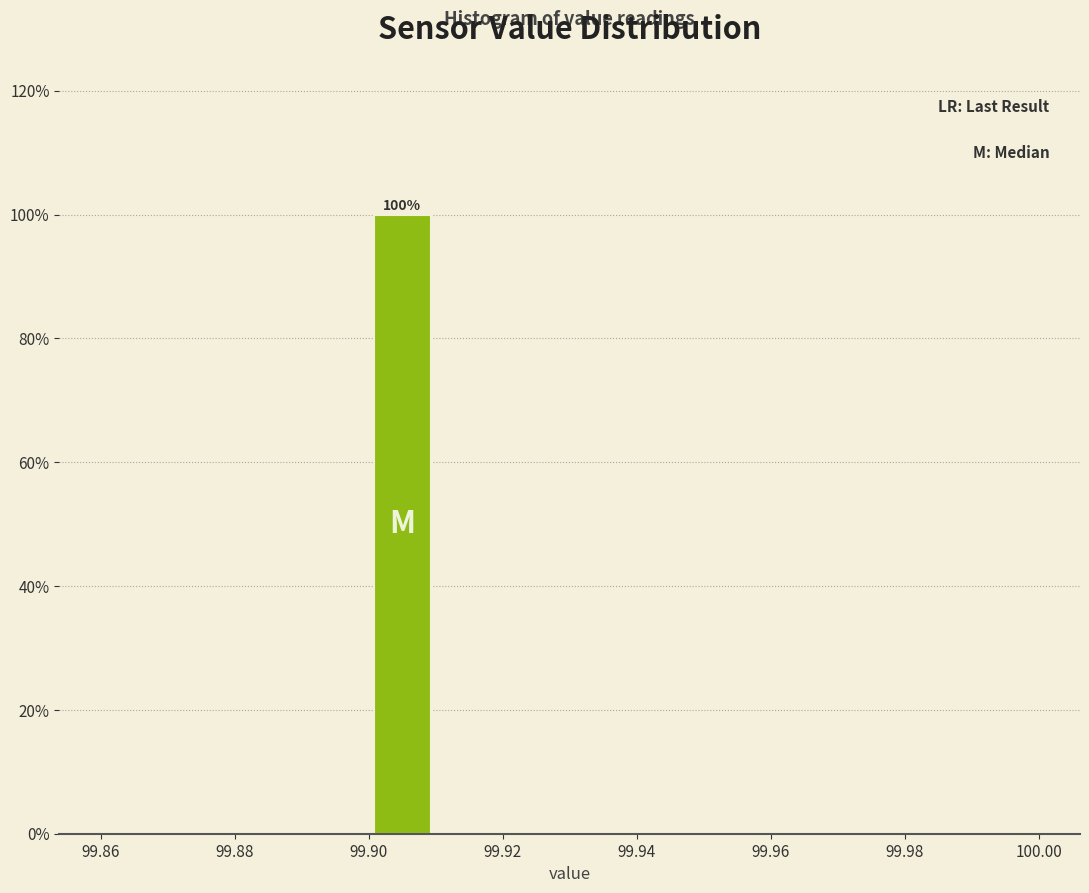

Which range on the x-axis has the tallest bar?

99.90 to 99.91